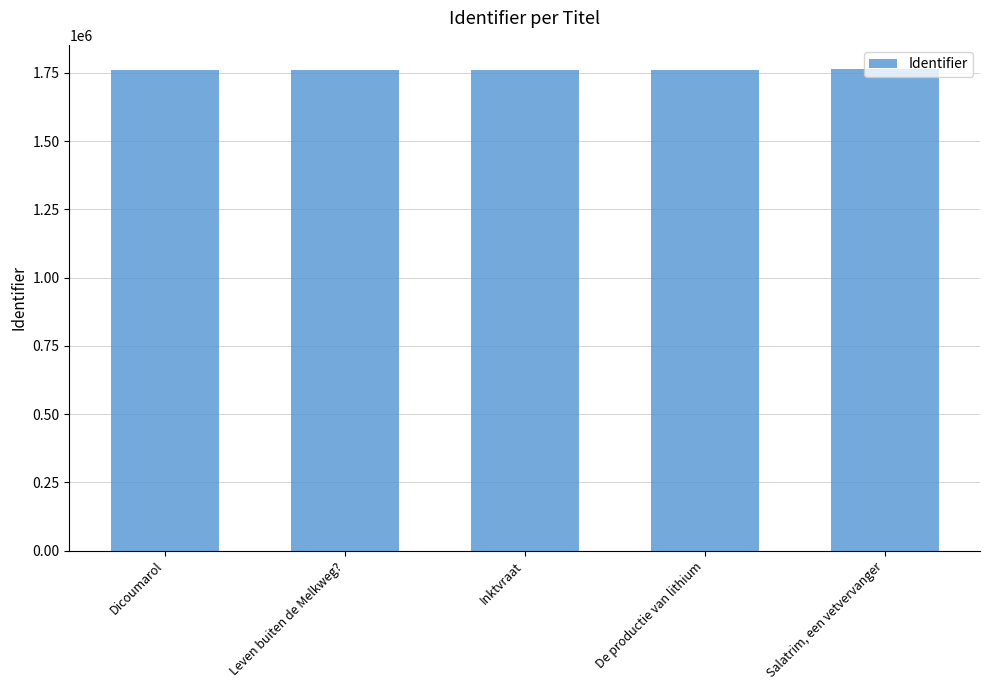

How many bars are there in total?

5